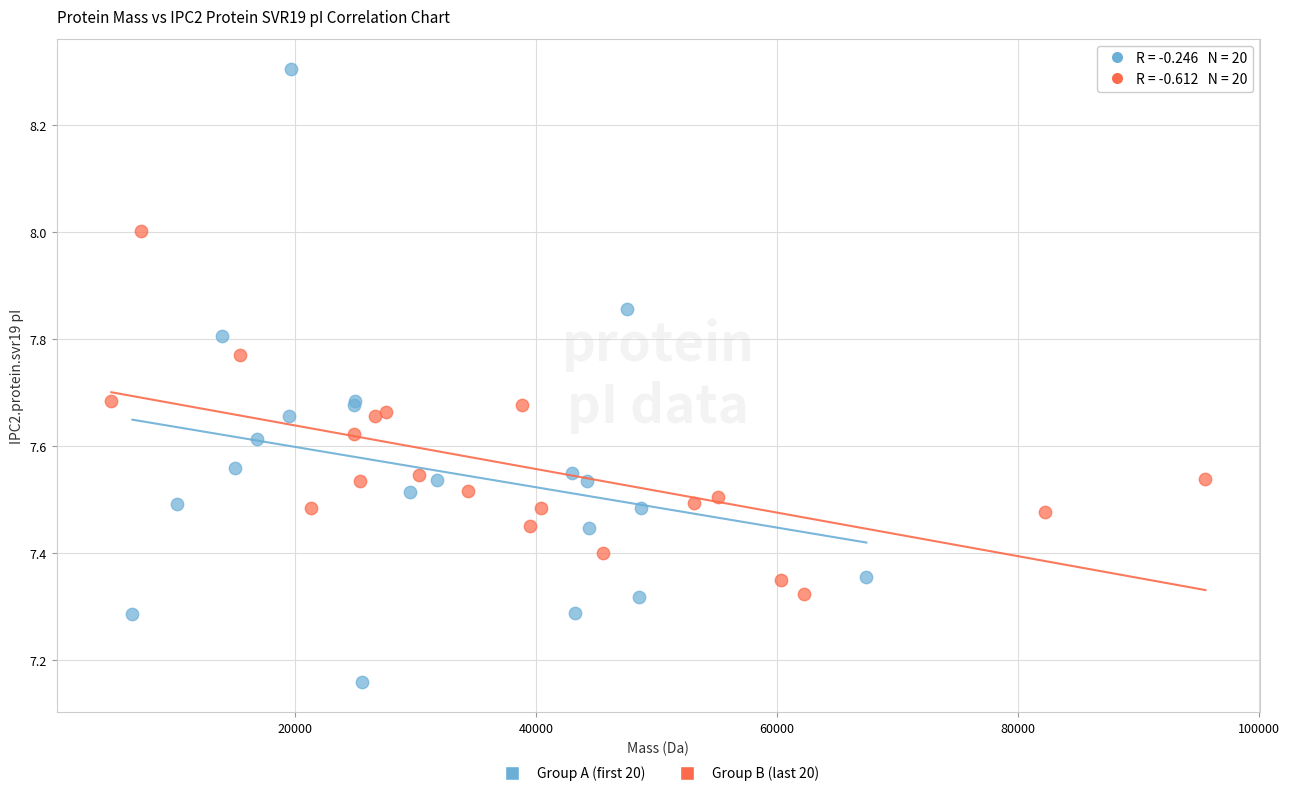

Which series reaches the minimum Y coordinate?

Group A (first 20)